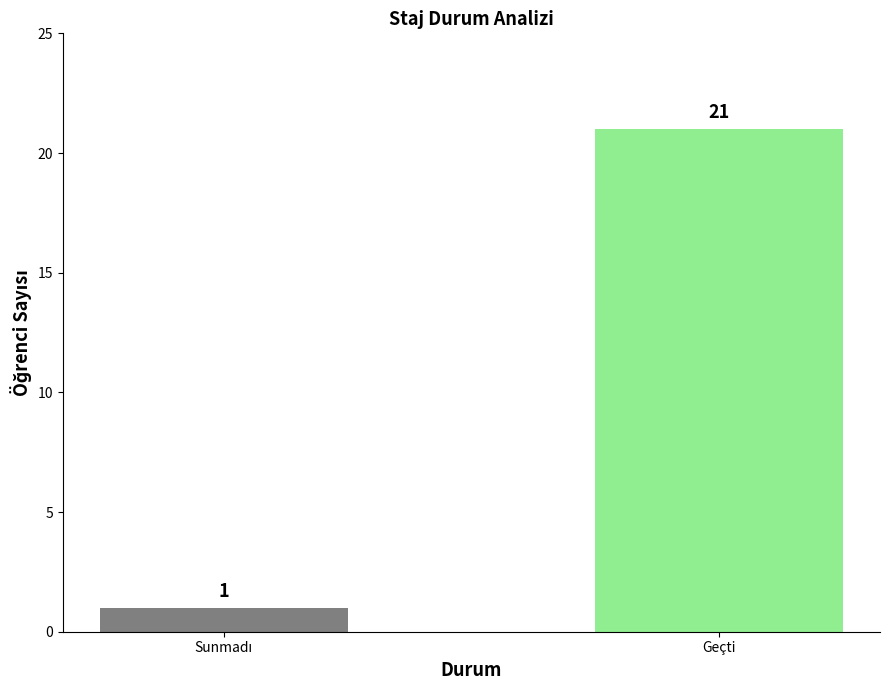

True or false: the data shows 21 at Geçti.

True